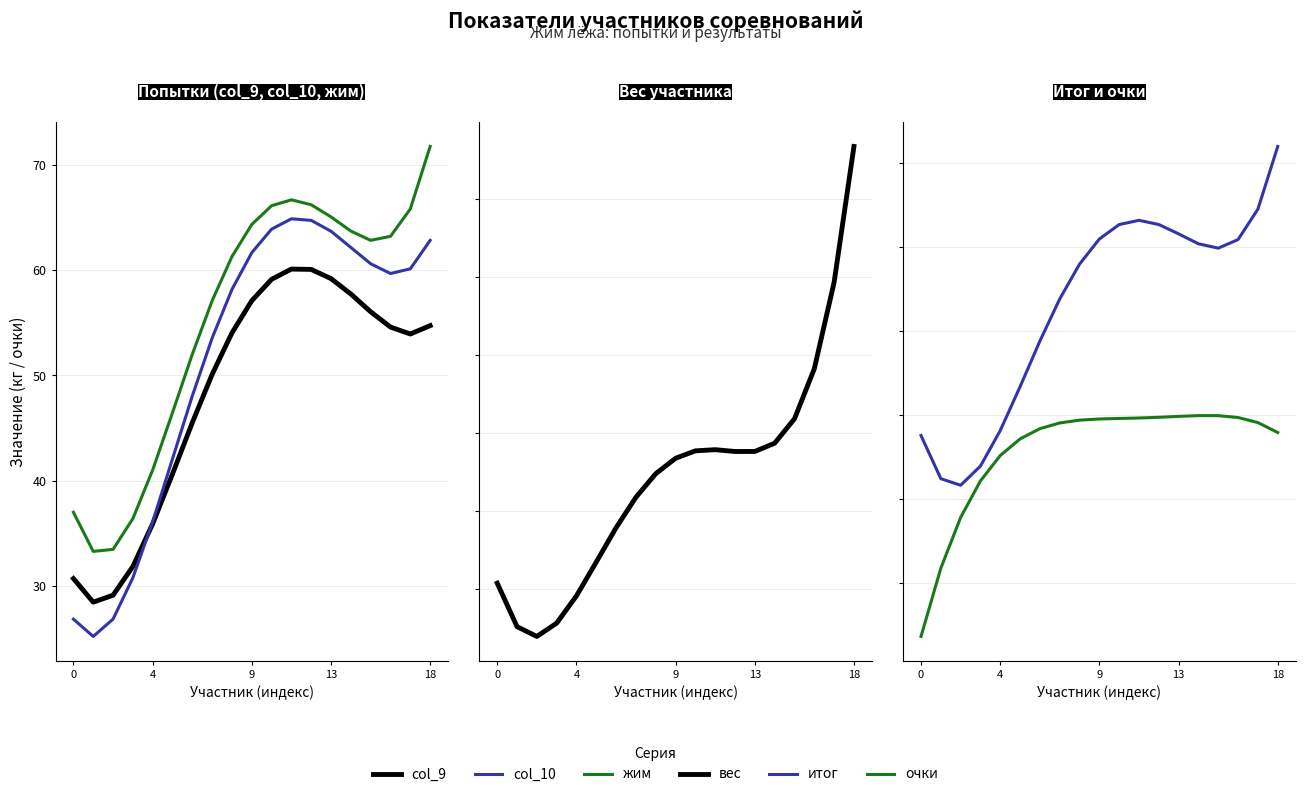

What are all the series names shown in the legend?

col_9, col_10, жим, вес, итог, очки